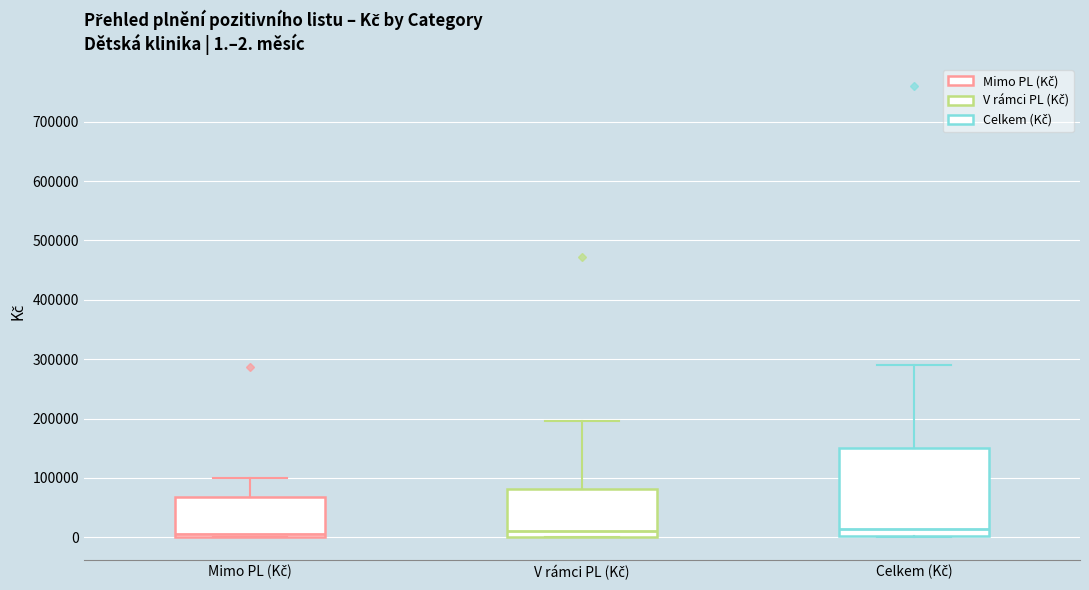

Which box is the tallest, from its lower edge to its upper edge?

Celkem (Kč)